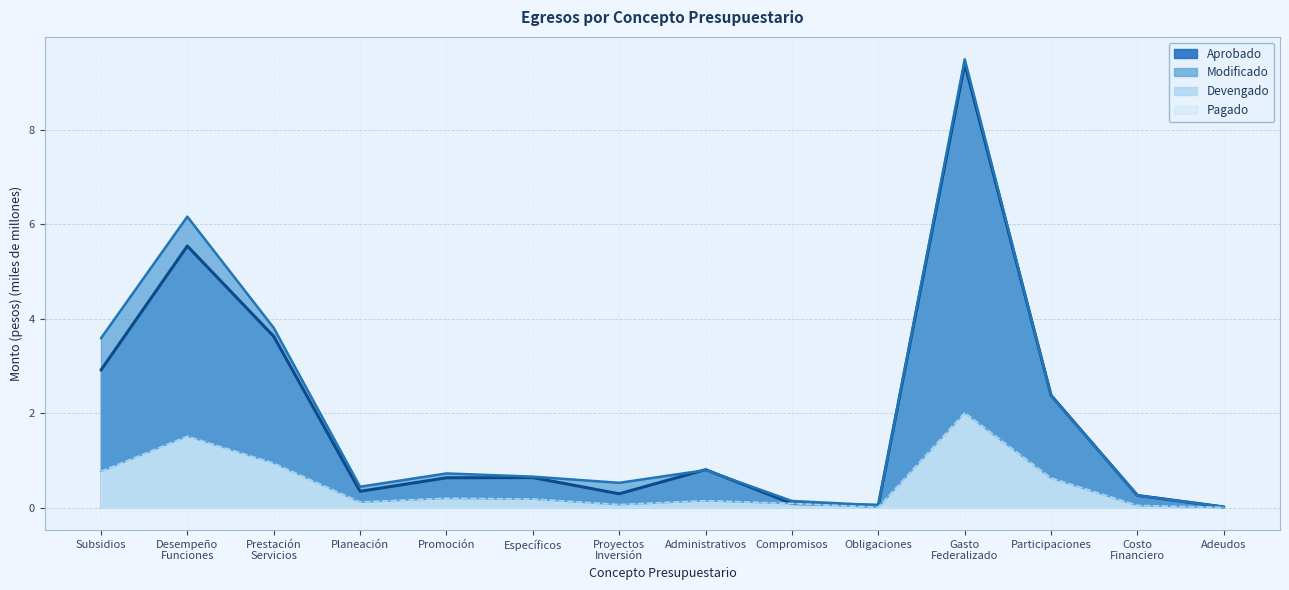

What is the maximum value shown in the chart?

9.5